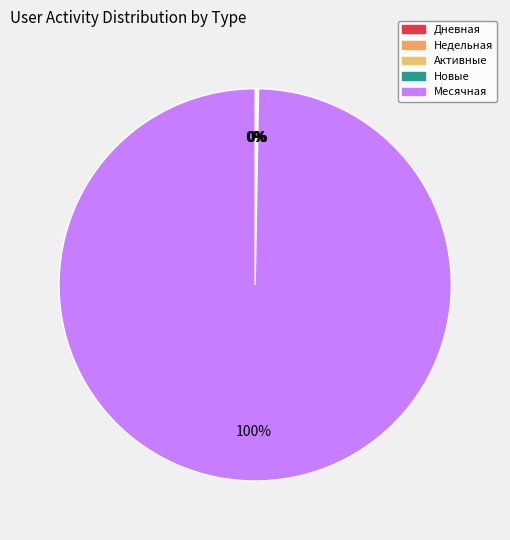

Rank the categories by value from highest to lowest.

Месячная, Дневная, Недельная, Активные, Новые